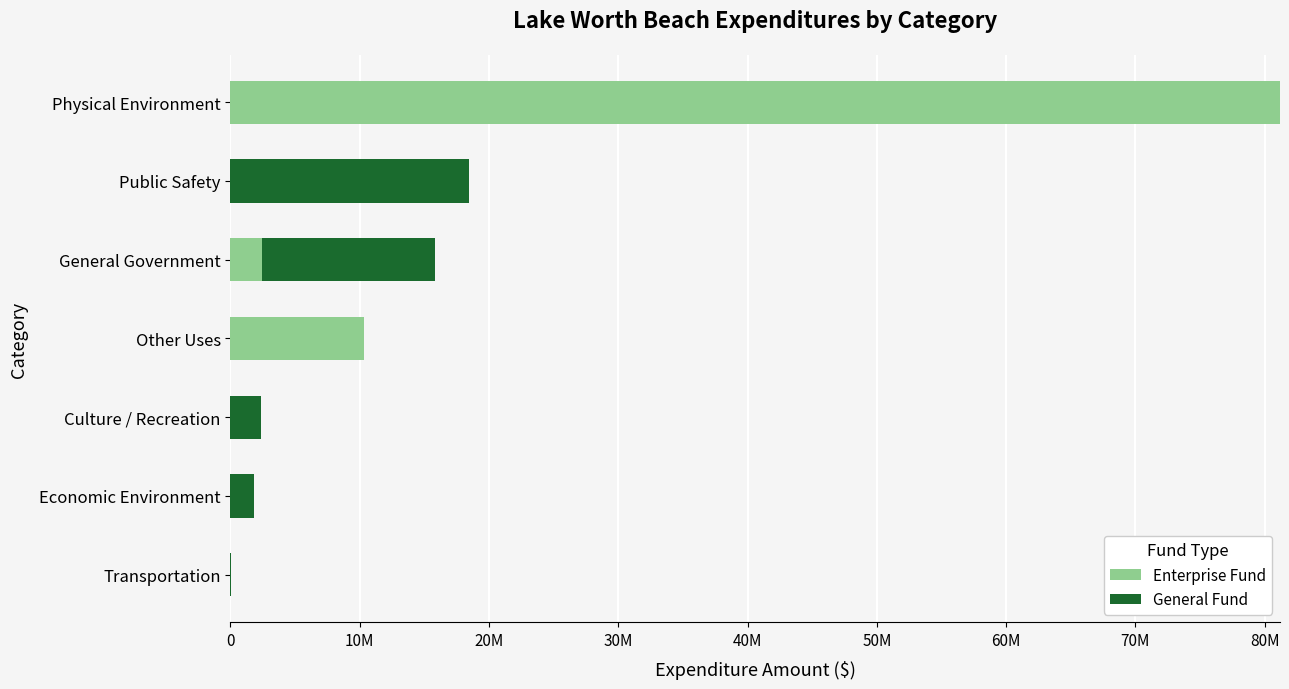

Rank the series by their average value, from lowest to highest.

General Fund, Enterprise Fund